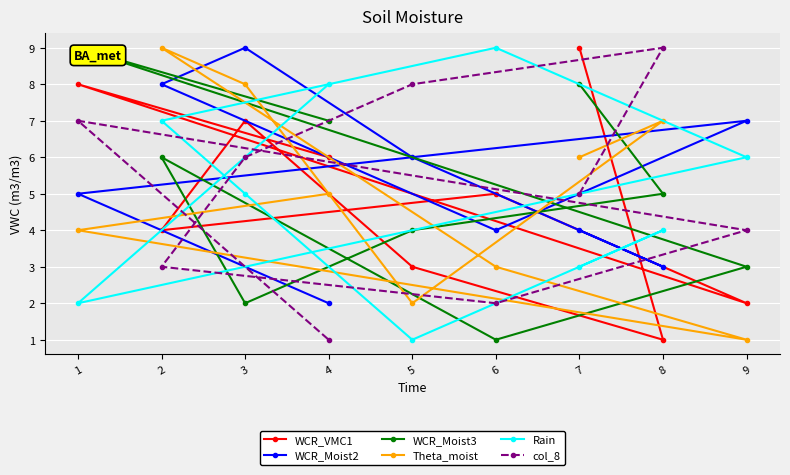

Rank the categories by col_8 value from lowest to highest.

4, 6, 2, 9, 7, 3, 1, 5, 8